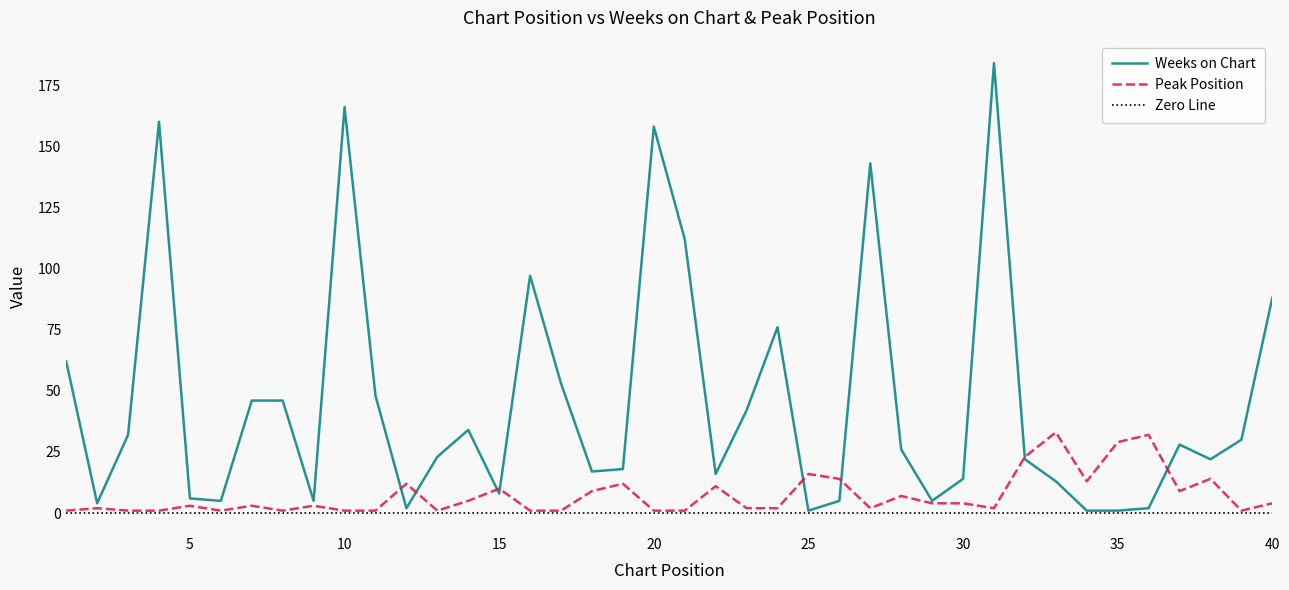

What is the value of the Weeks on Chart point at the 32nd from the left?

22